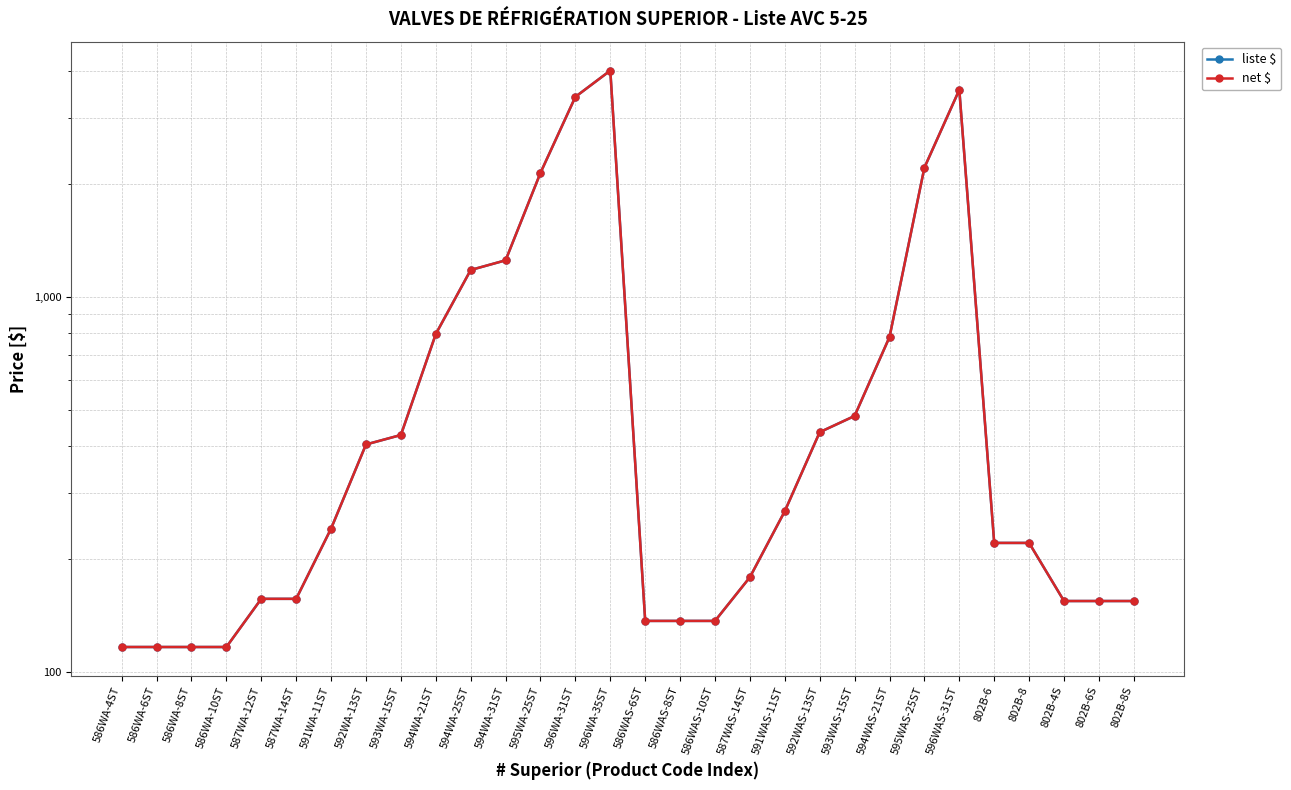

Which series has the largest total across all categories?

liste $